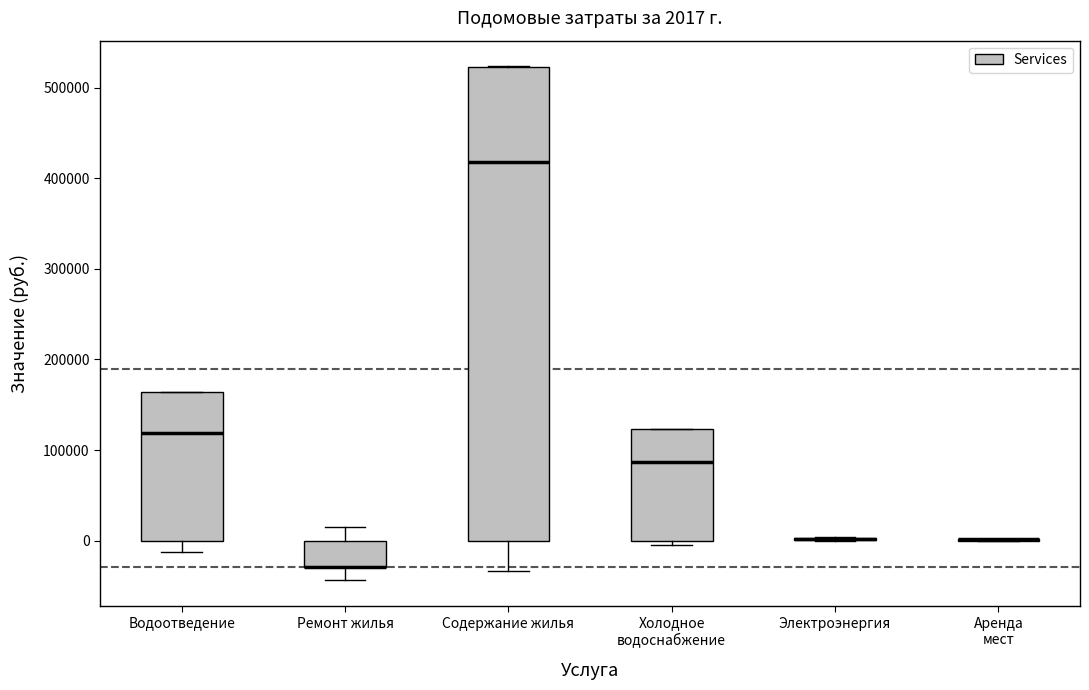

Which box is the tallest, from its lower edge to its upper edge?

Содержание жилья